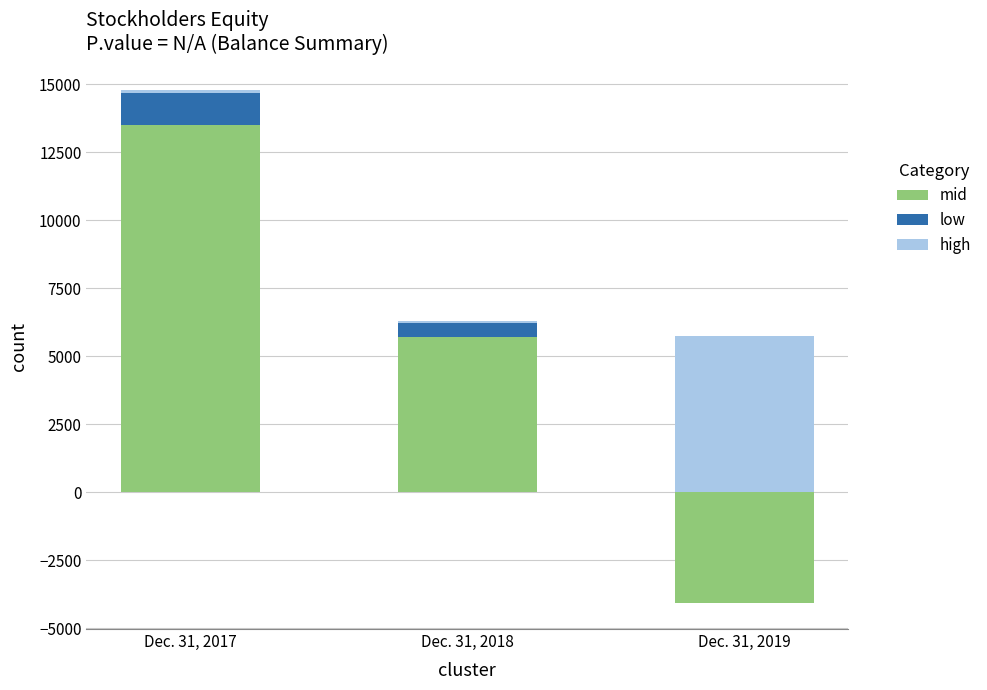

How many bars are there in each group?

3